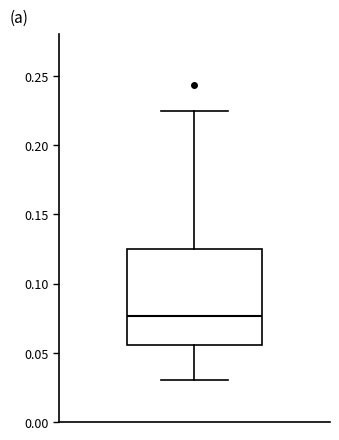

Transcribe this box plot: give where the median line is, the range the box spans, and where the two whiskers end, as read against the y-axis. The values are not printed on the chart, so give them approximately, as read against the axis.

median 0.075, box 0.055 to 0.125, whiskers 0.030 to 0.225